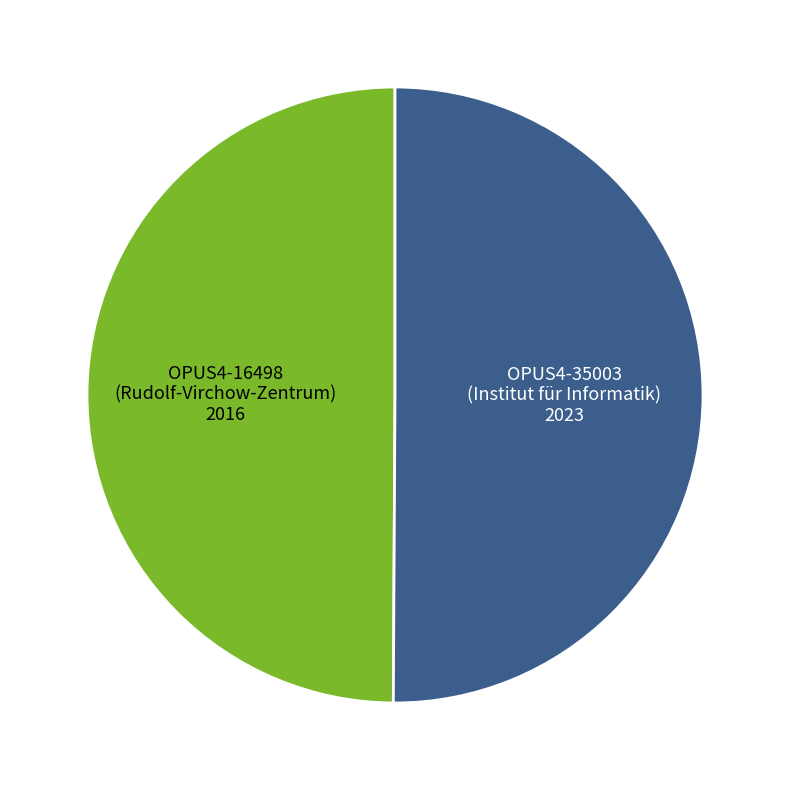

Which slice is the largest?

OPUS4-35003
(Institut für Informatik, 2023)